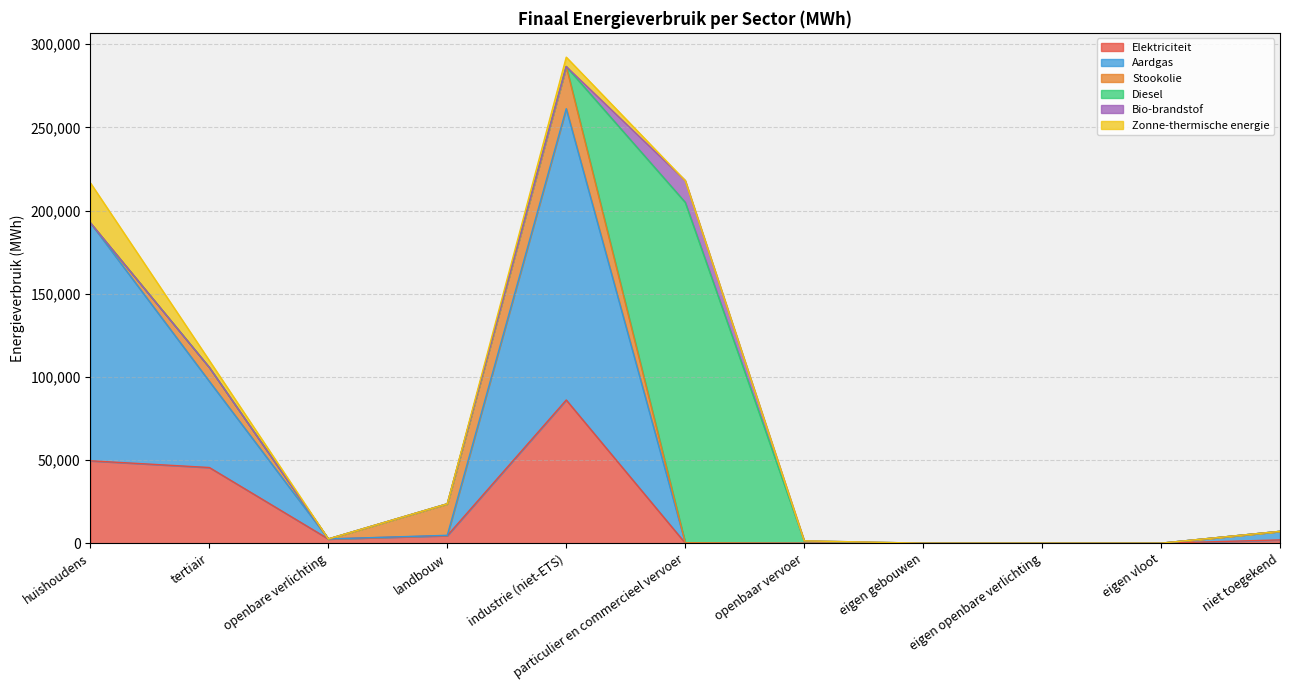

What are all the series names shown in the legend?

Elektriciteit, Aardgas, Stookolie, Diesel, Bio-brandstof, Zonne-thermische energie